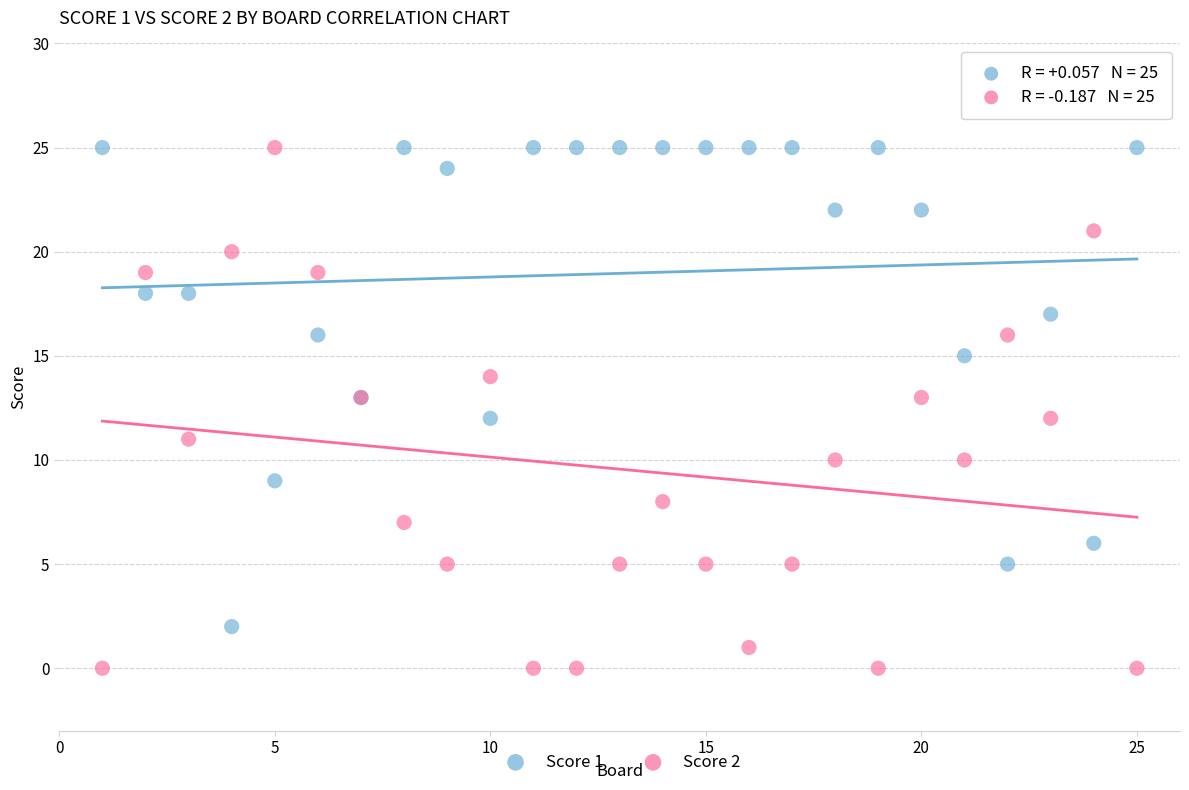

Which series has the largest Y range (max minus min)?

Score 2